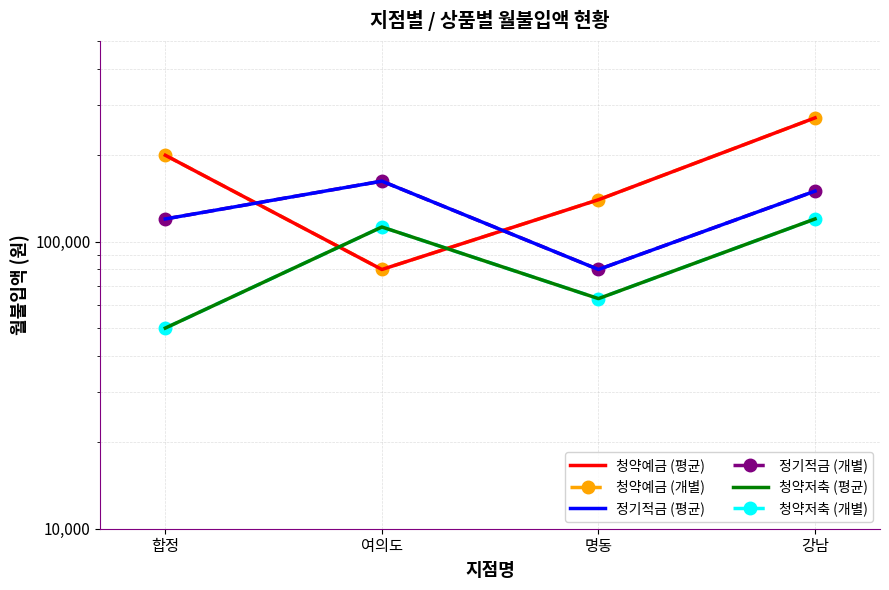

Rank the categories by 청약예금 (개별) value from lowest to highest.

여의도, 명동, 합정, 강남